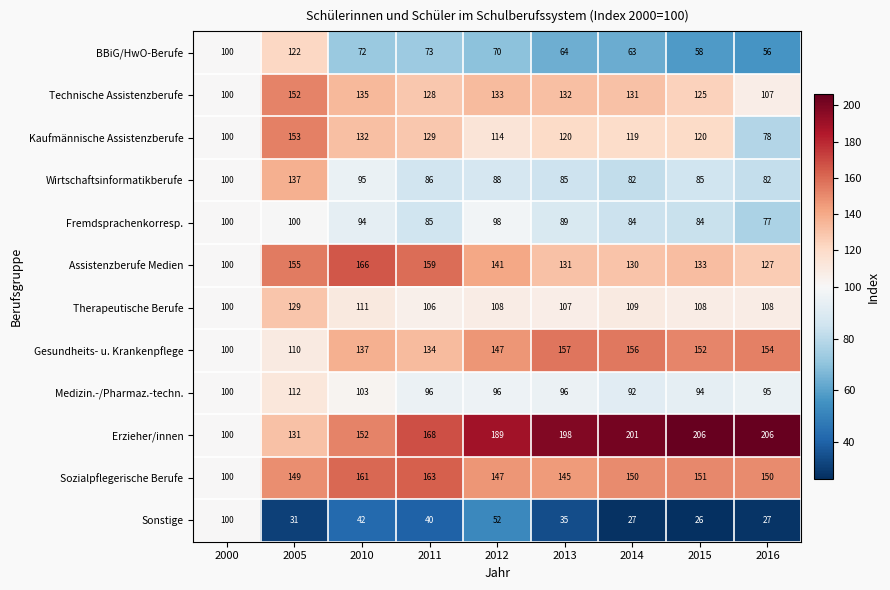

Is the value of Wirtschaftsinformatikberufe at 2016 greater than the value of Technische Assistenzberufe at 2014?

No